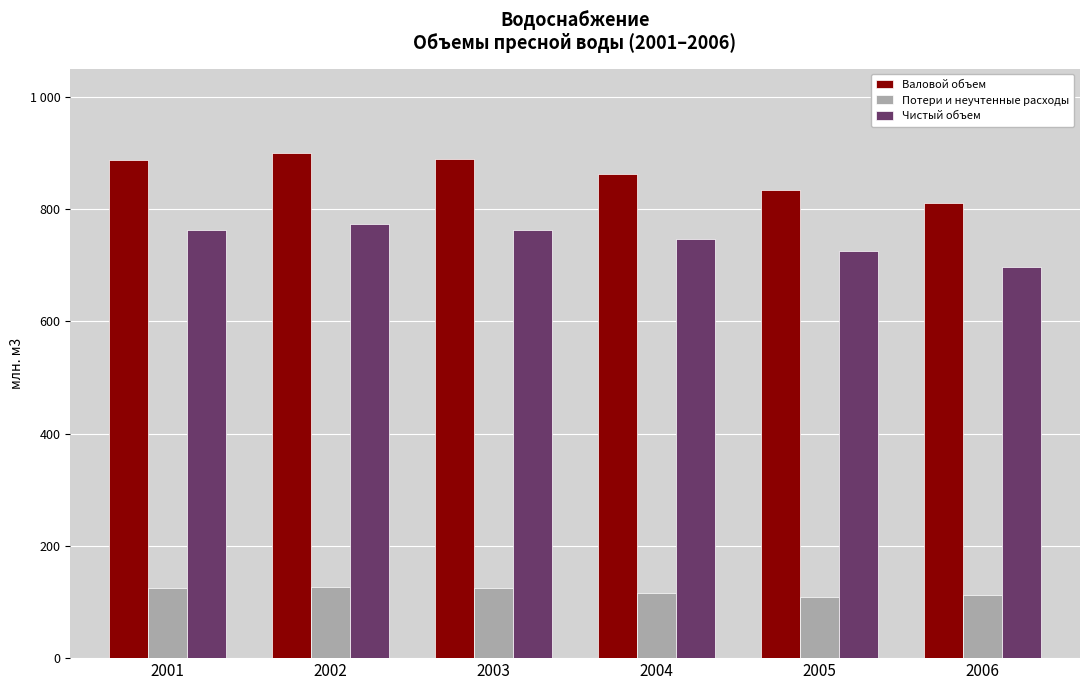

What is the sum of the Валовой объем values at 2004 and 2002?

1762.3